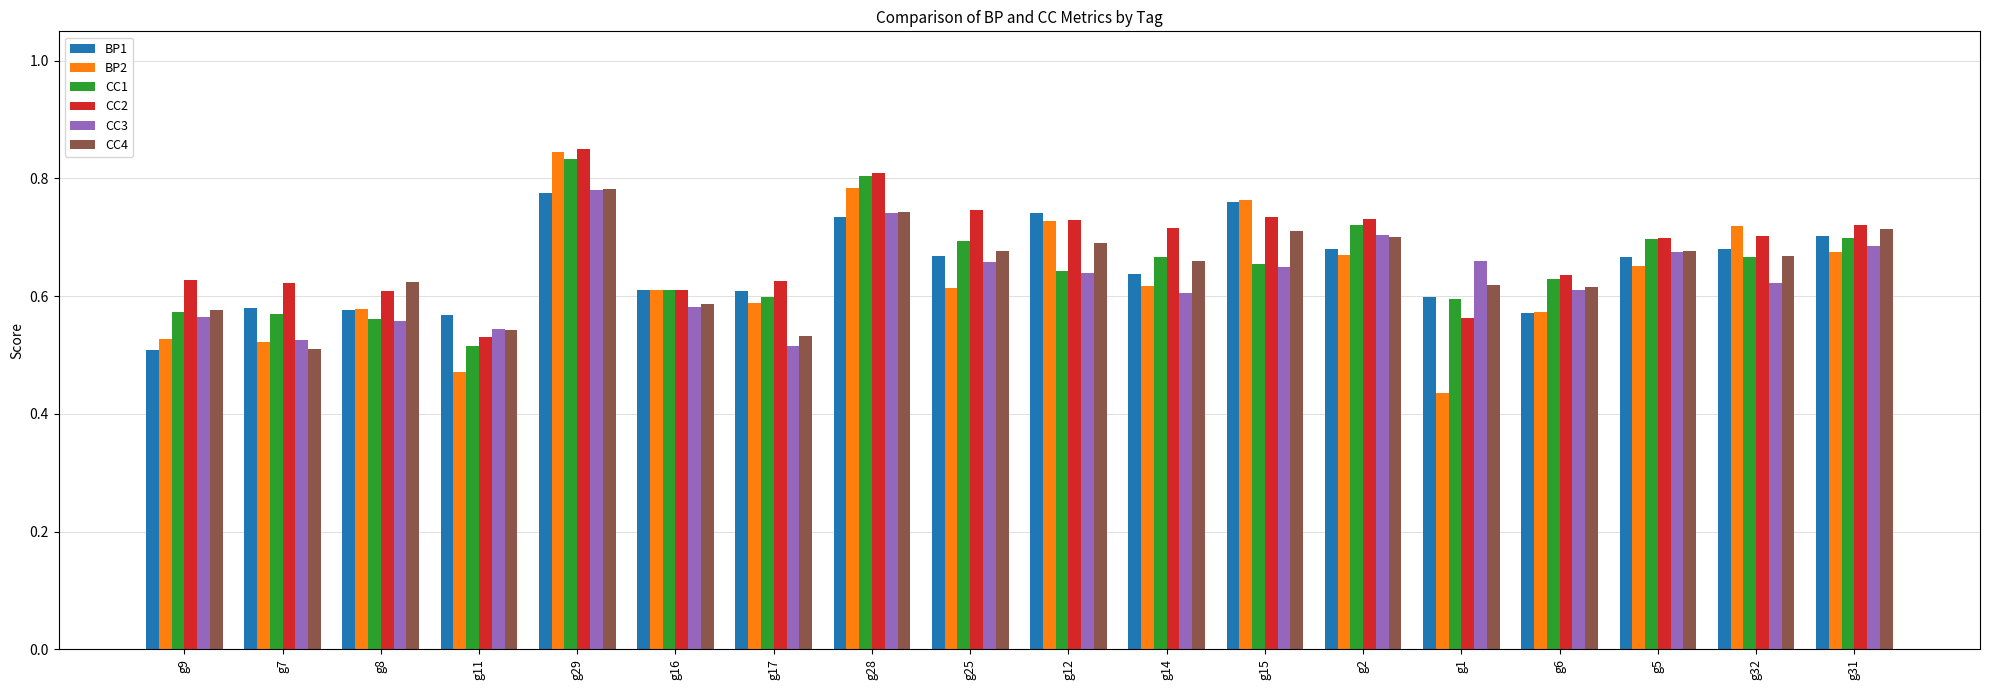

How many groups of bars are there?

18